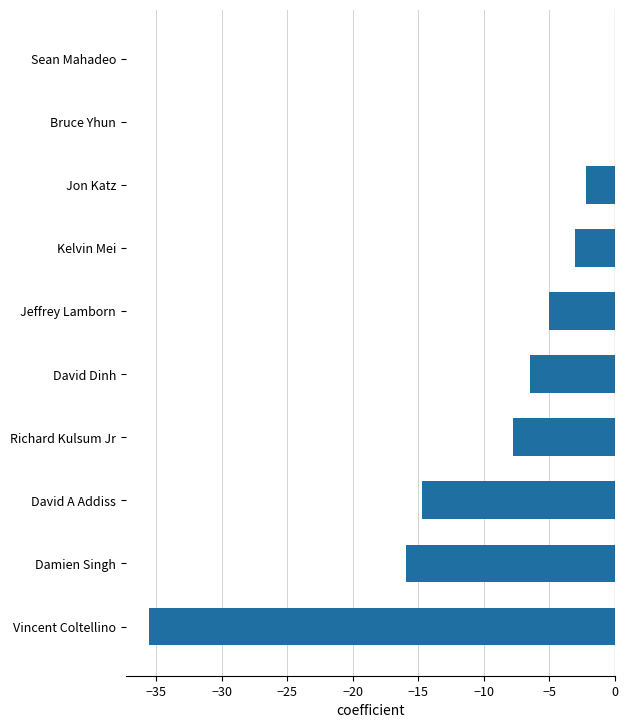

Does the chart contain stacked bars?

No